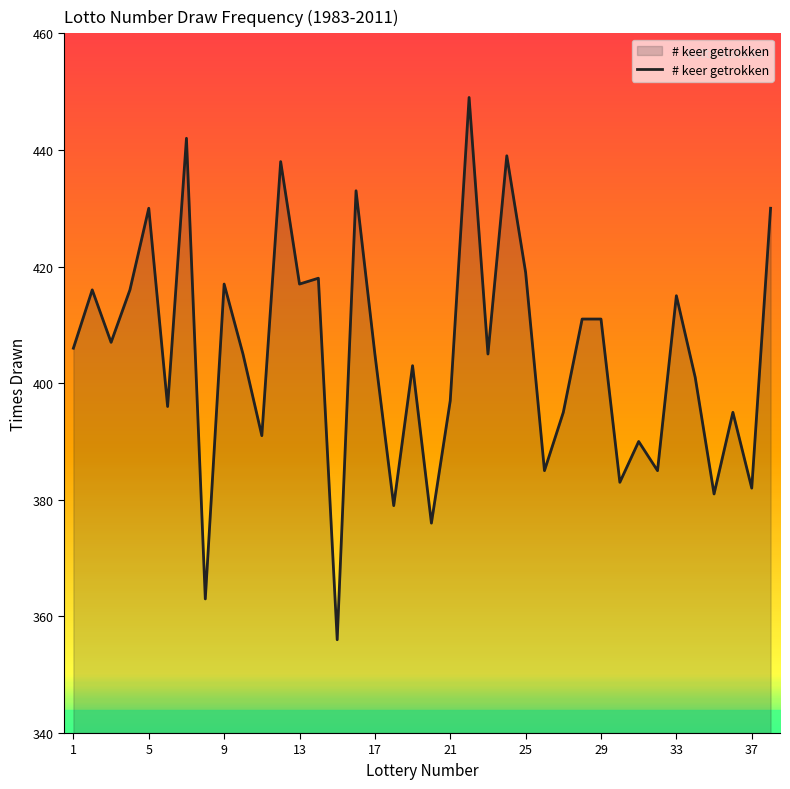

What is the difference between the maximum and minimum values?

93